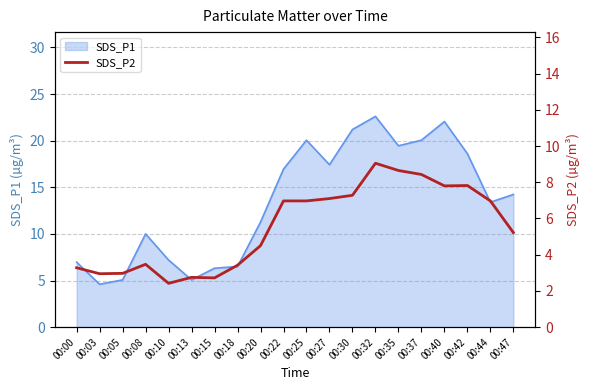

The value of SDS_P1 at 00:22 is 22.7. True or false?

False